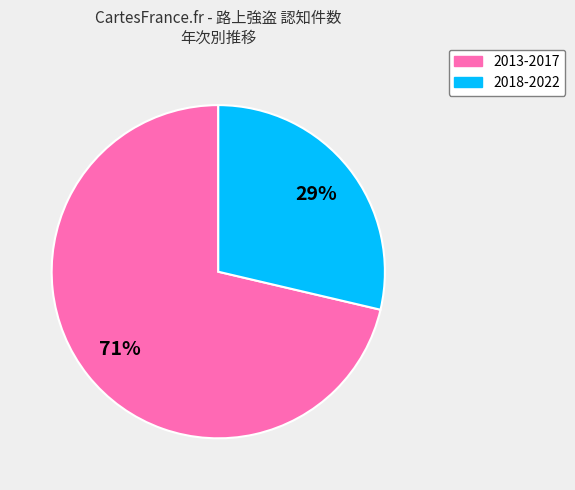

To the nearest percent, what is the average slice percentage?

50%